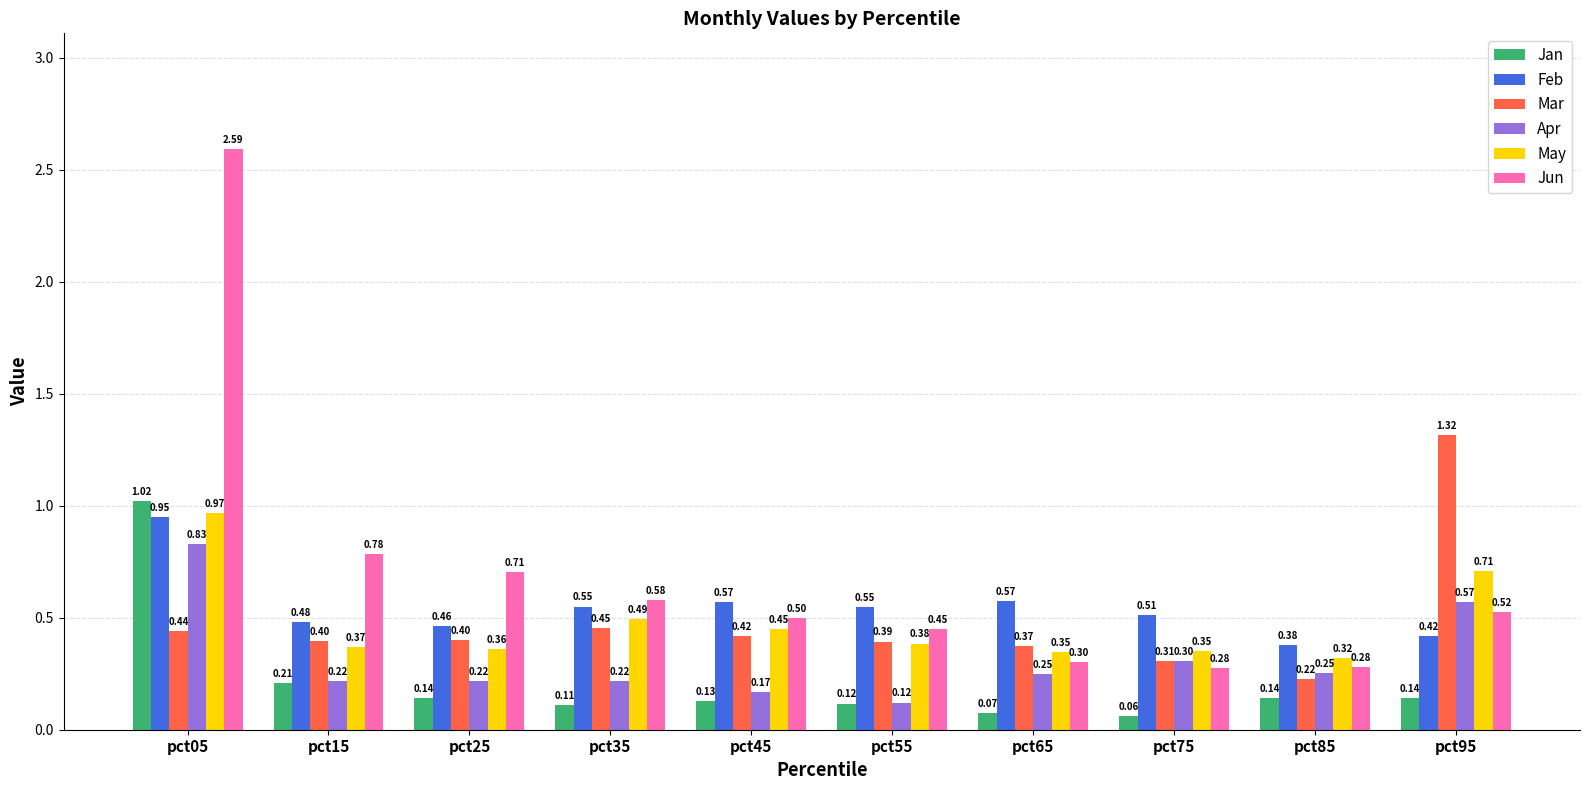

Which category has the lowest value in the Apr series?

pct55